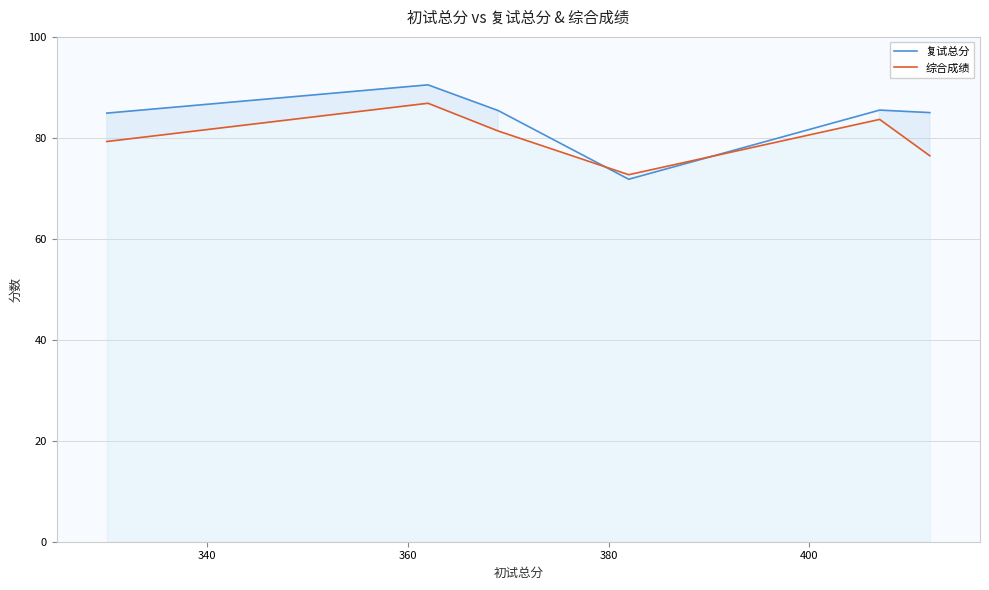

What is the highest value of the 复试总分 series?

90.5